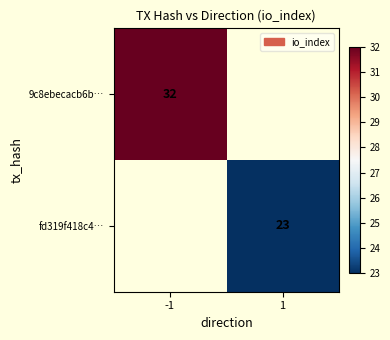

Is it true that 9c8ebecacb6b… equals 10 at -1?

False